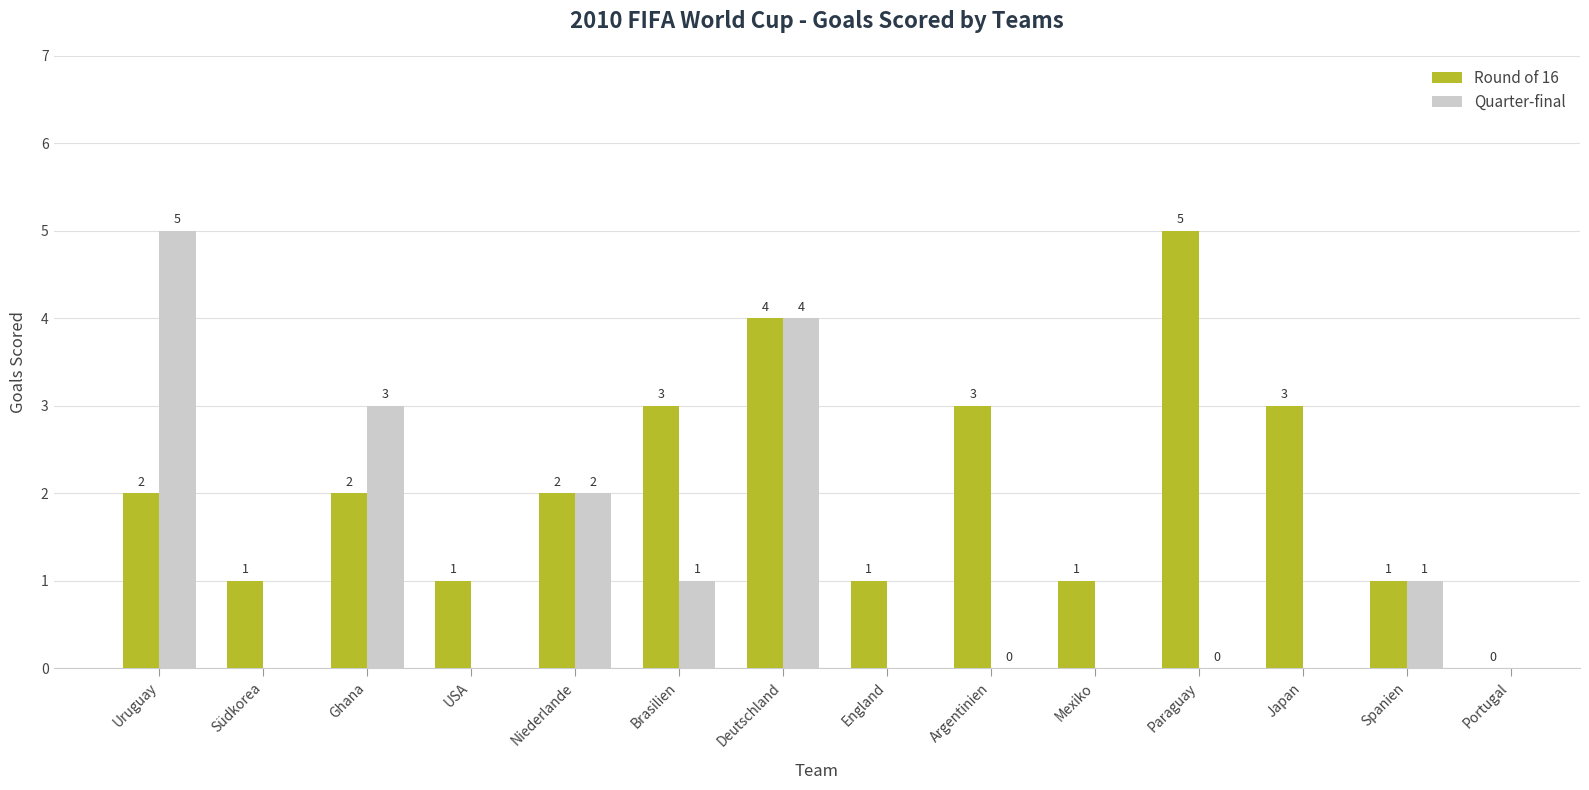

What is the difference between the Round of 16 values at Argentinien and Ghana?

1